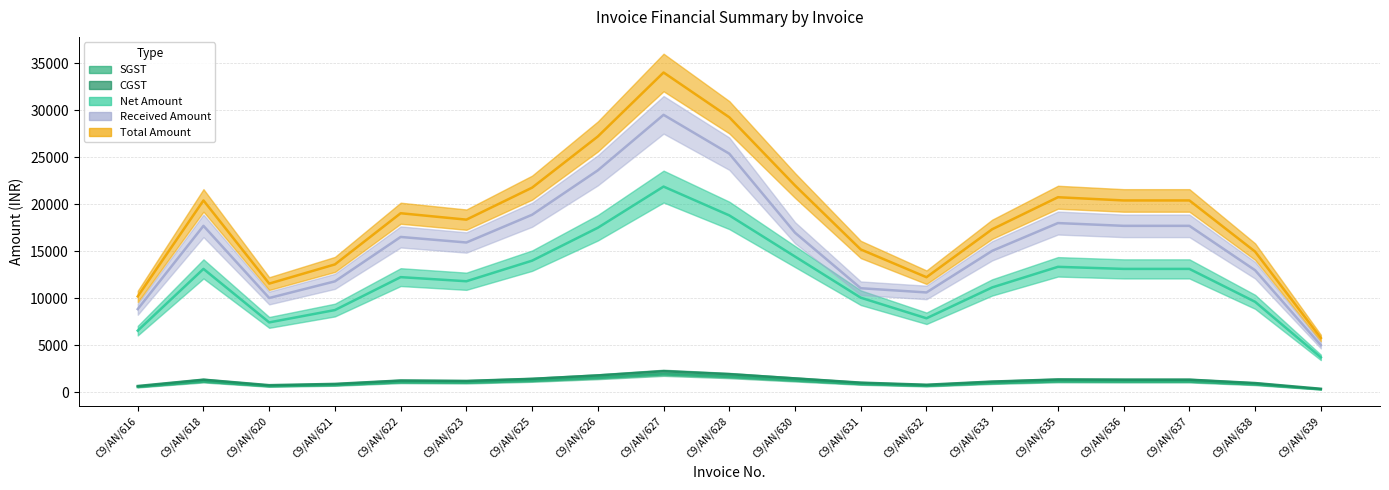

True or false: Received Amount and SGST cross at least once.

False